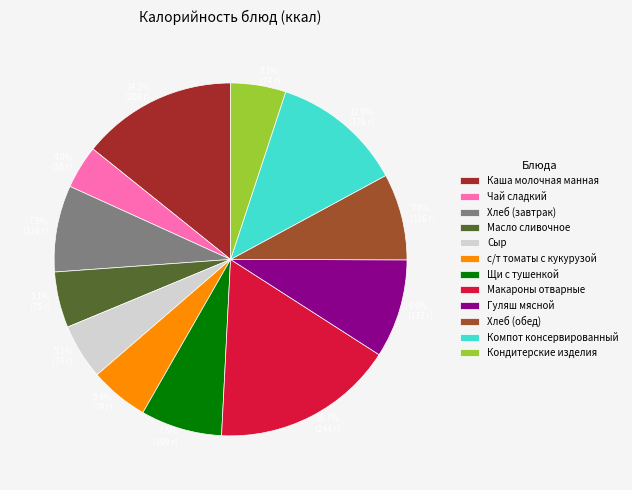

To the nearest percent, what is the combined percentage of Хлеб (обед) and с/т томаты с кукурузой?

13%